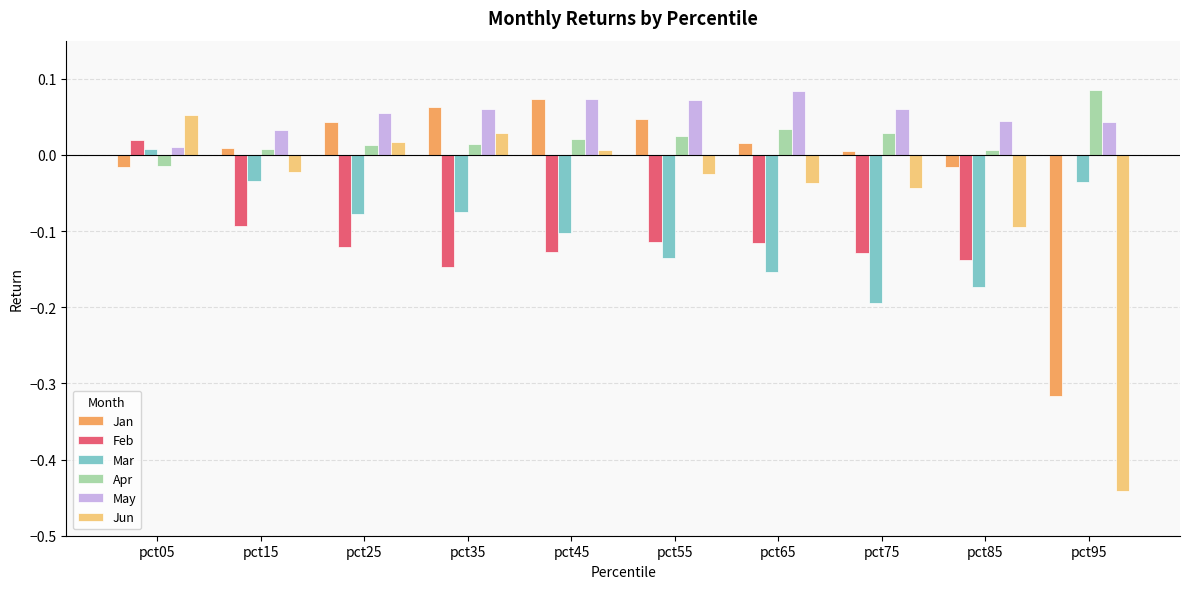

Is the value of Jun at pct55 greater than the value of Feb at pct55?

Yes